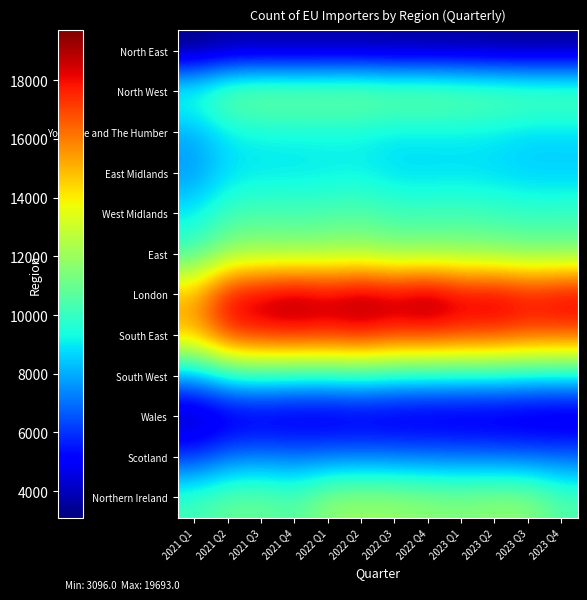

At which category is the sum across all series the highest?

2022 Q2